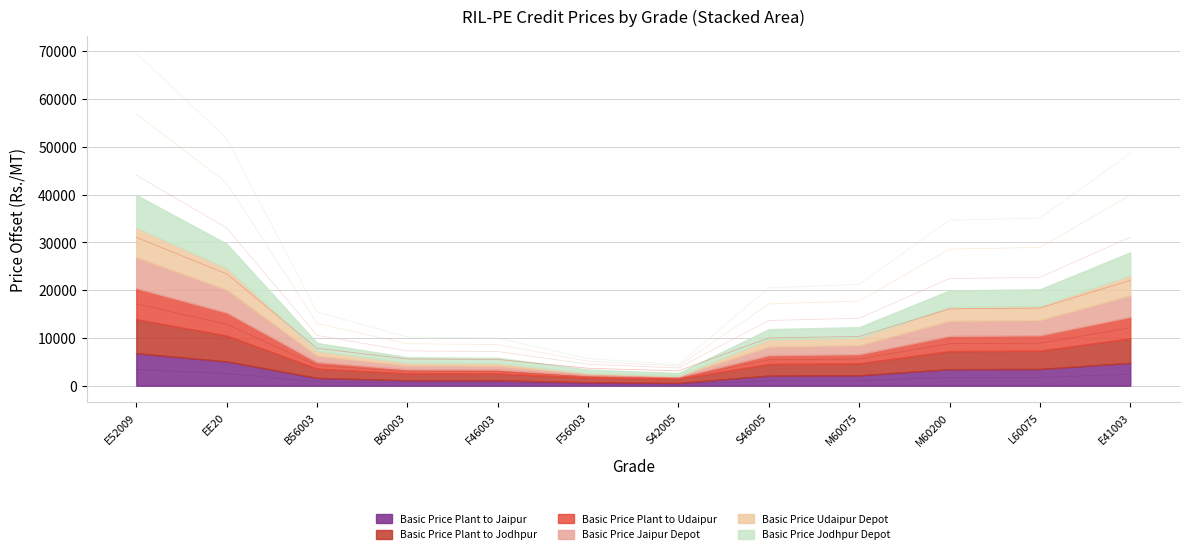

What position from the left is E41003?

12